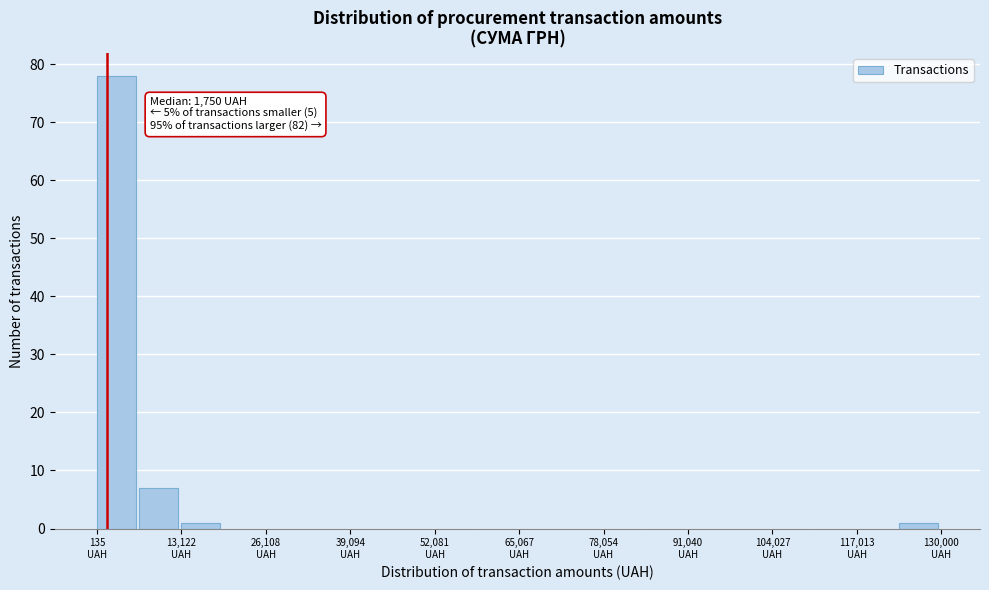

Around what value on the x-axis is the tallest bar? Give the approximate position of its centre, as read against the axis.

4000